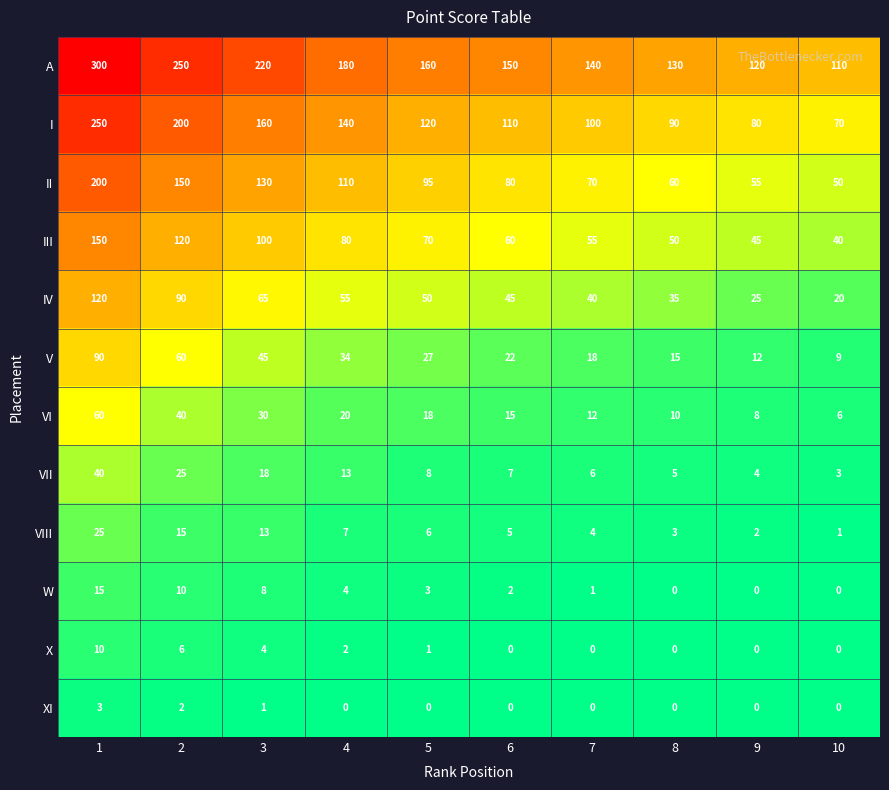

Which label corresponds to the largest value in the chart?

1